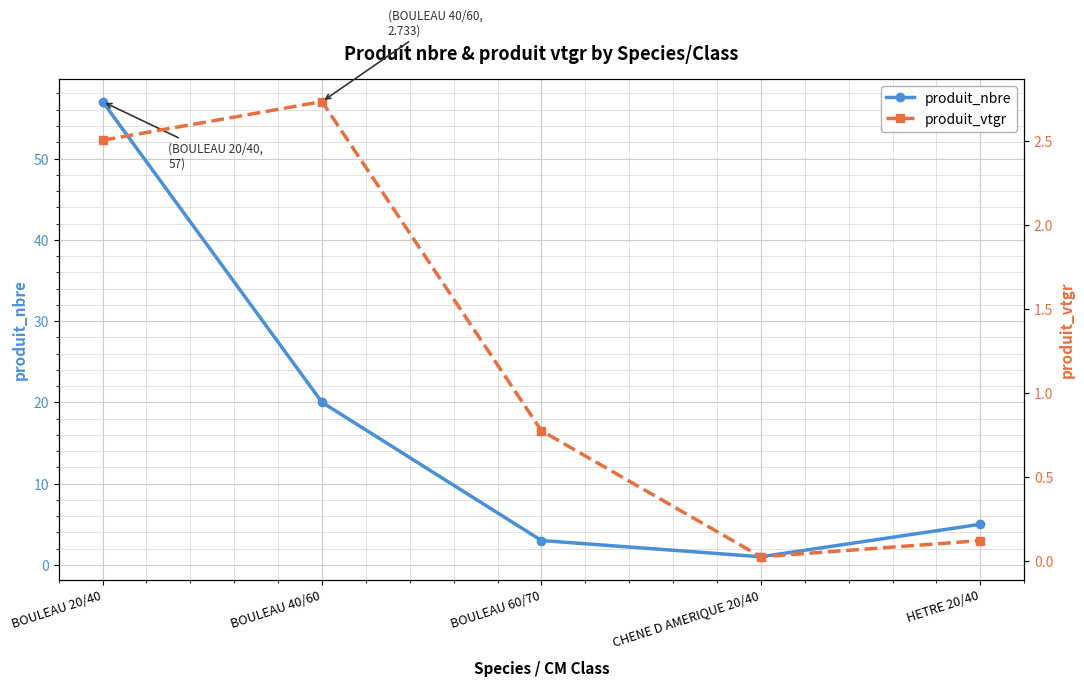

What is the highest value of the produit_vtgr series?

2.7